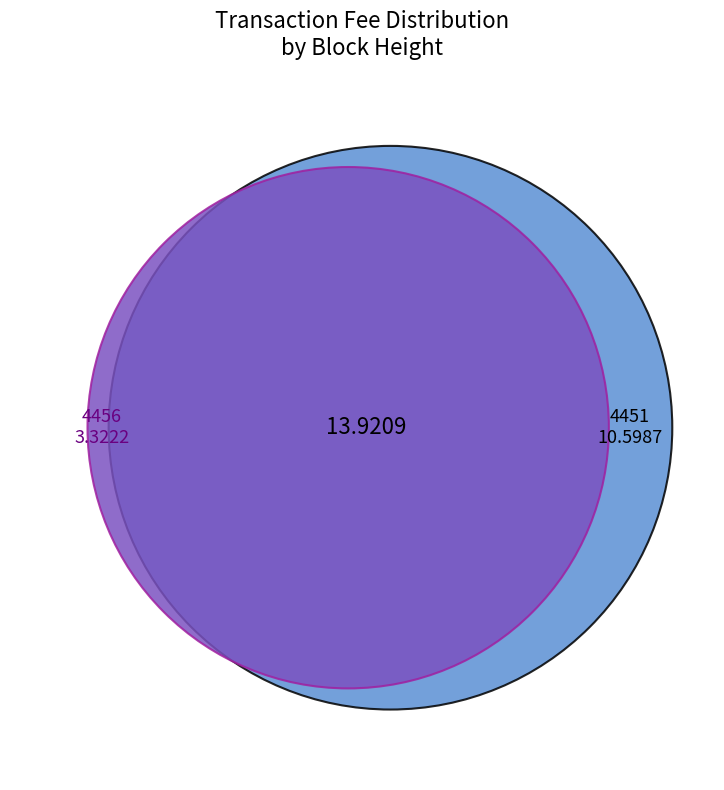

The 4456 slice represents 12% of the pie. True or false?

False